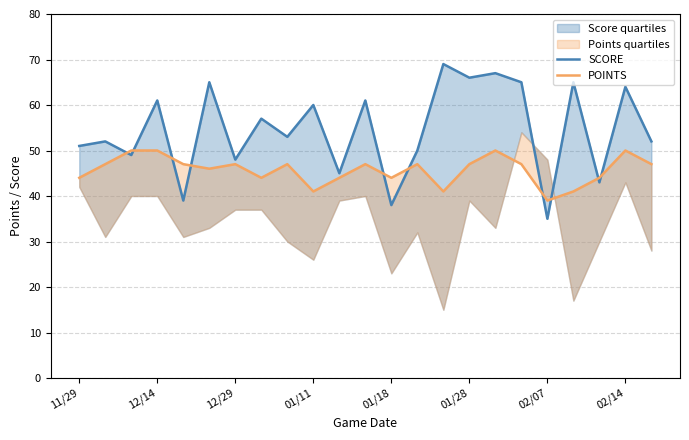

What is the label of the 9th point from the right?

14